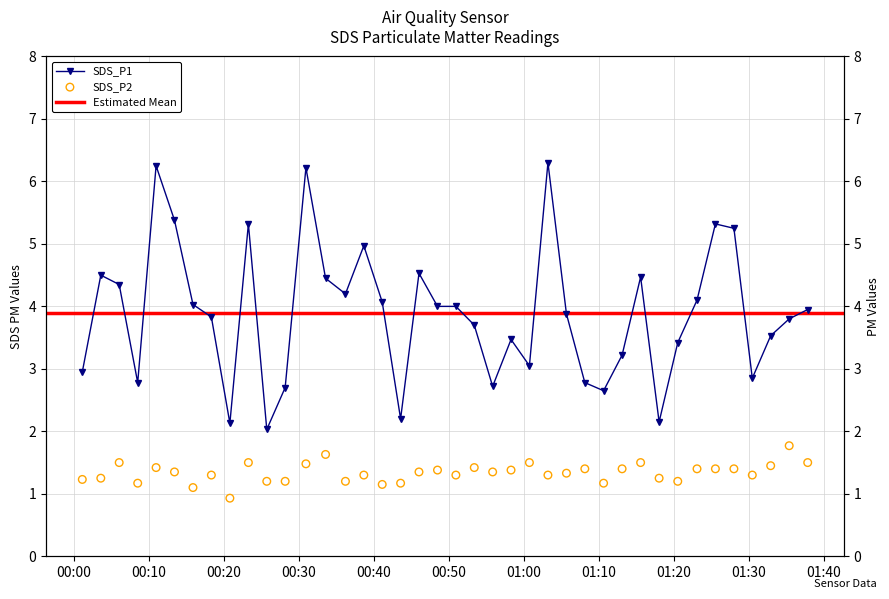

Which series contains the highest Y value?

SDS_P1